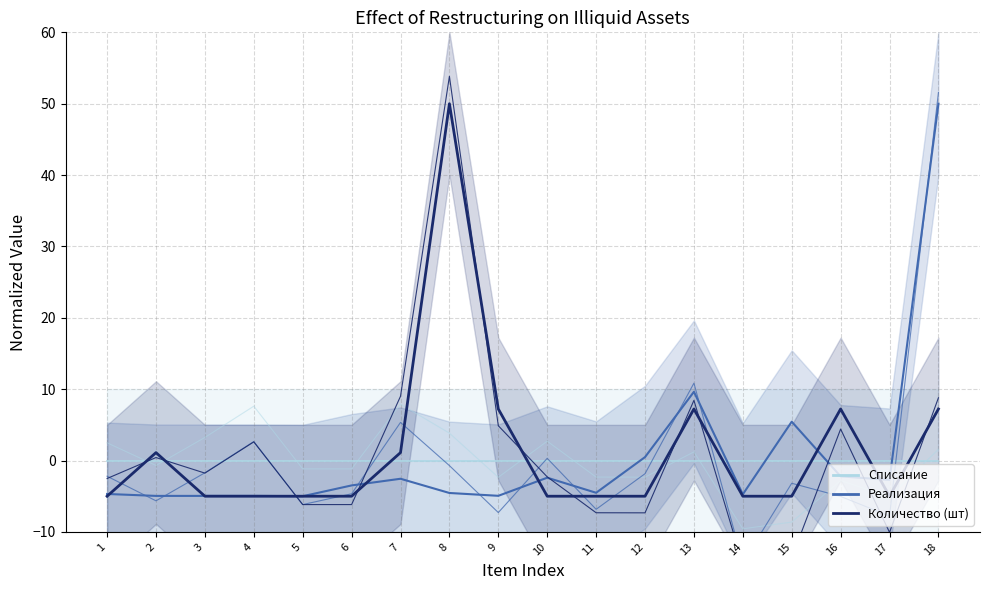

What is the maximum value shown in the chart?

50.0